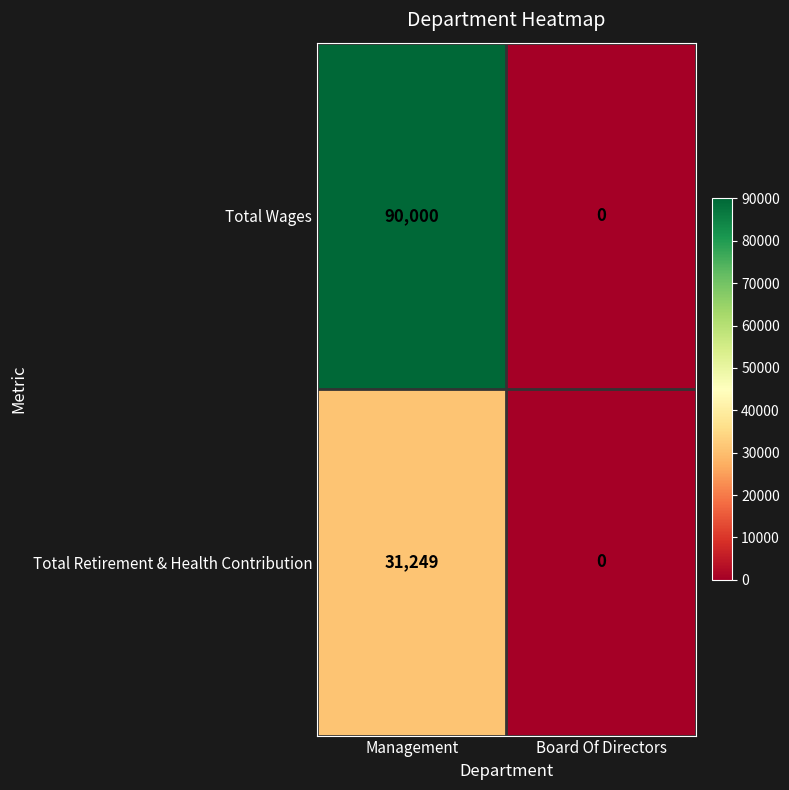

Reading right to left, extract all data points from this chart.

Total Wages: Board Of Directors=0	Management=90000
Total Retirement & Health Contribution: Board Of Directors=0	Management=31249